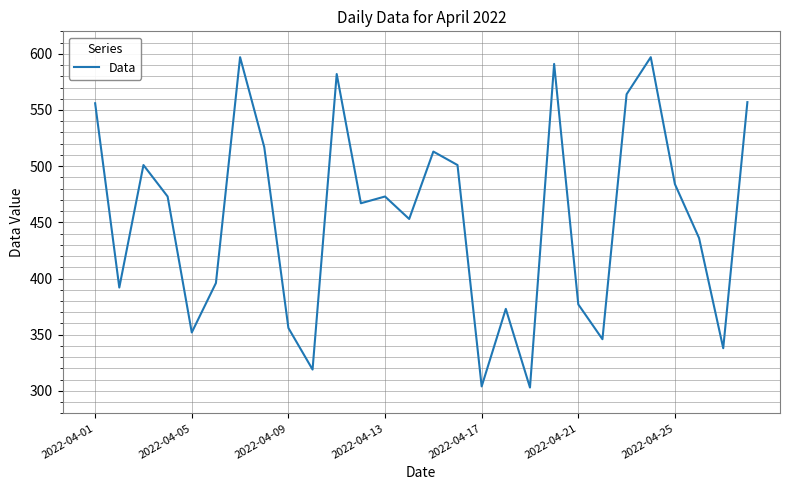

What is the minimum value shown in the chart?

303